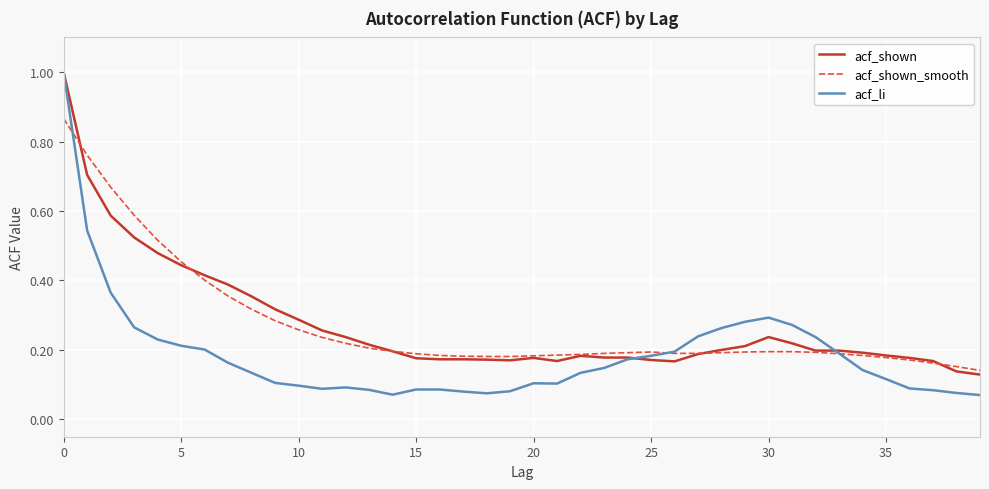

What is the greatest value displayed?

1.0